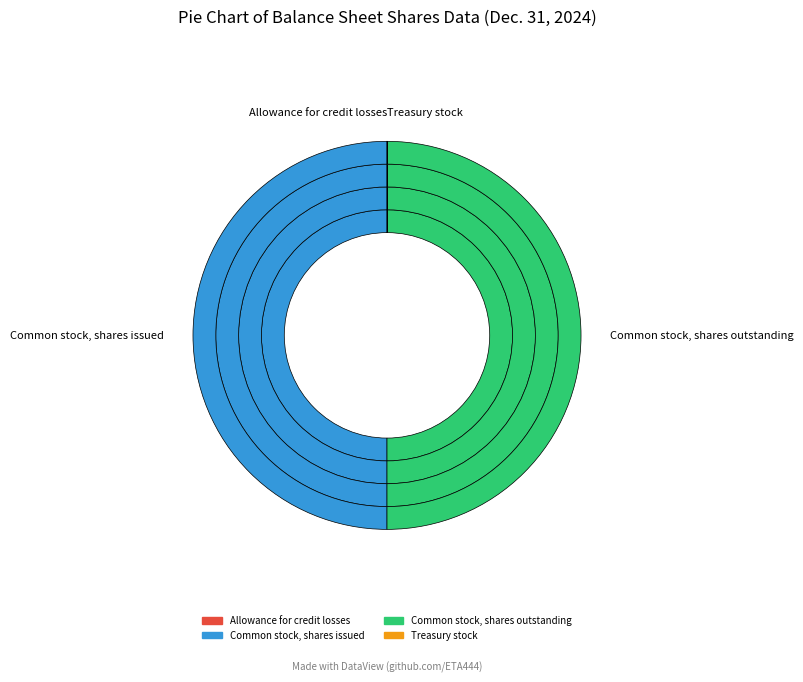

Count the number of slices in the pie.

4